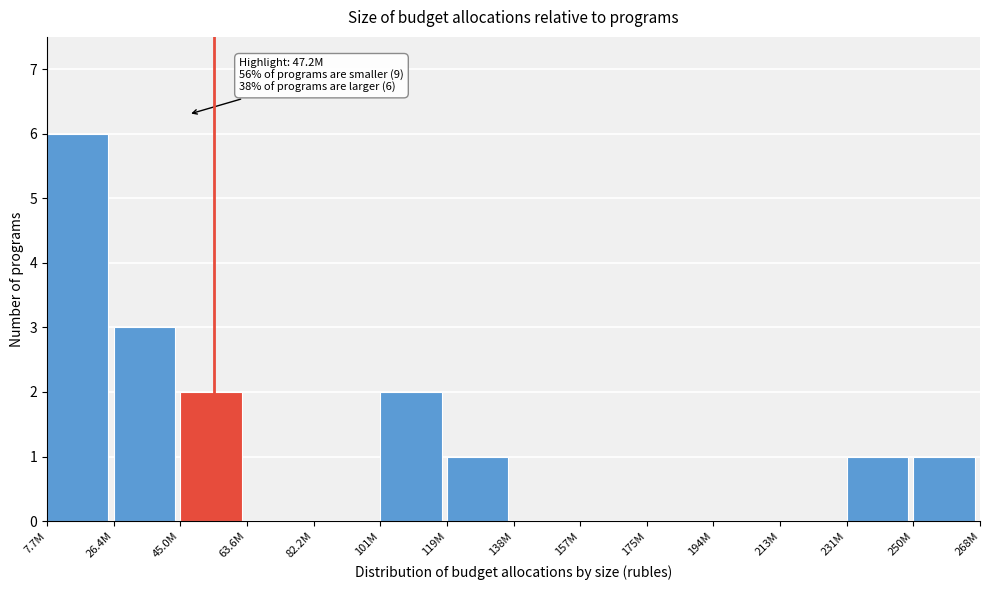

Reading left to right, what are all the values shown in this chart?

7.7M=6	26.4M=3	45.0M=2	63.6M=0	82.2M=0	101M=2	119M=1	138M=0	157M=0	175M=0	194M=0	213M=0	231M=1	250M=1